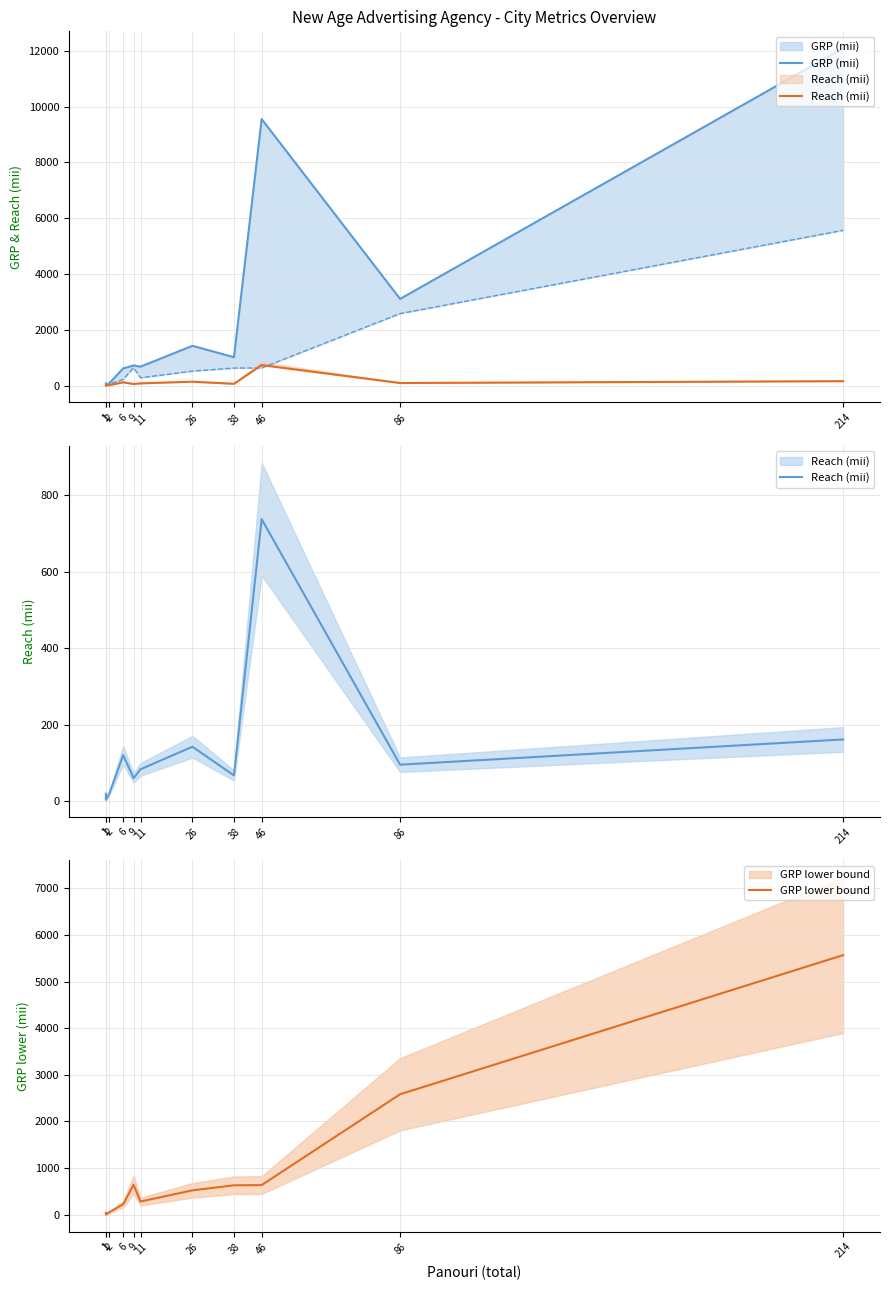

How many data points in Reach (mii) are above 83?

5